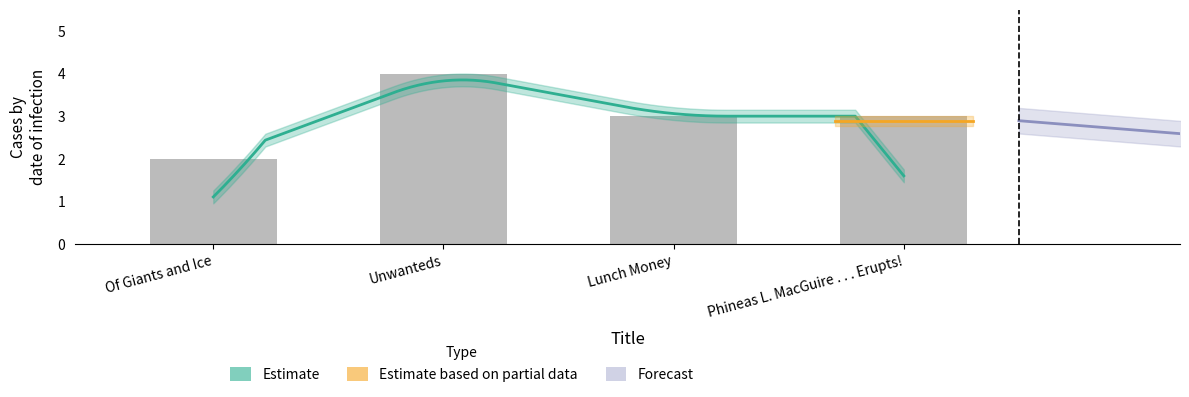

List the labels in order of value, largest first.

Unwanteds, Lunch Money, Phineas L. MacGuire . . . Erupts!, Of Giants and Ice